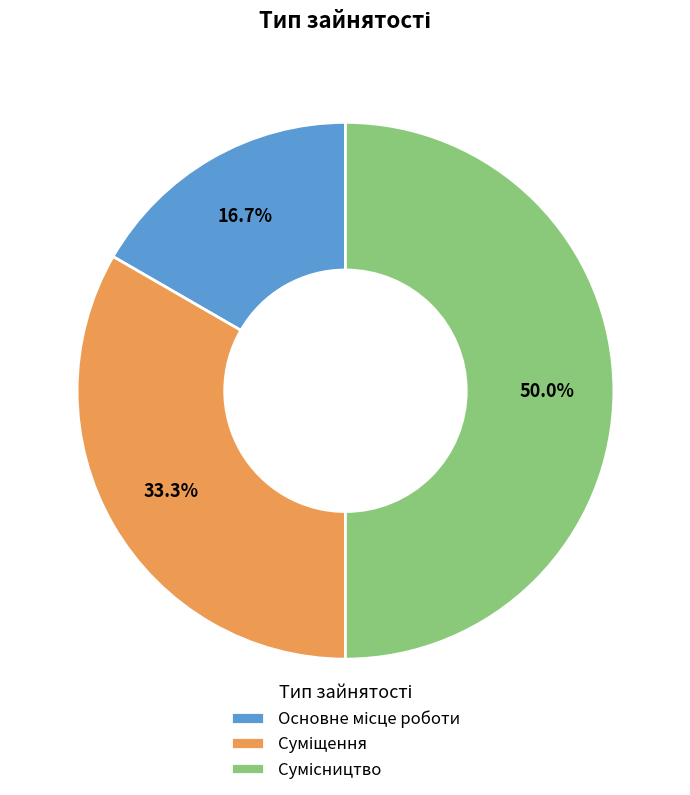

True or false: Суміщення accounts for 33% of the total.

True